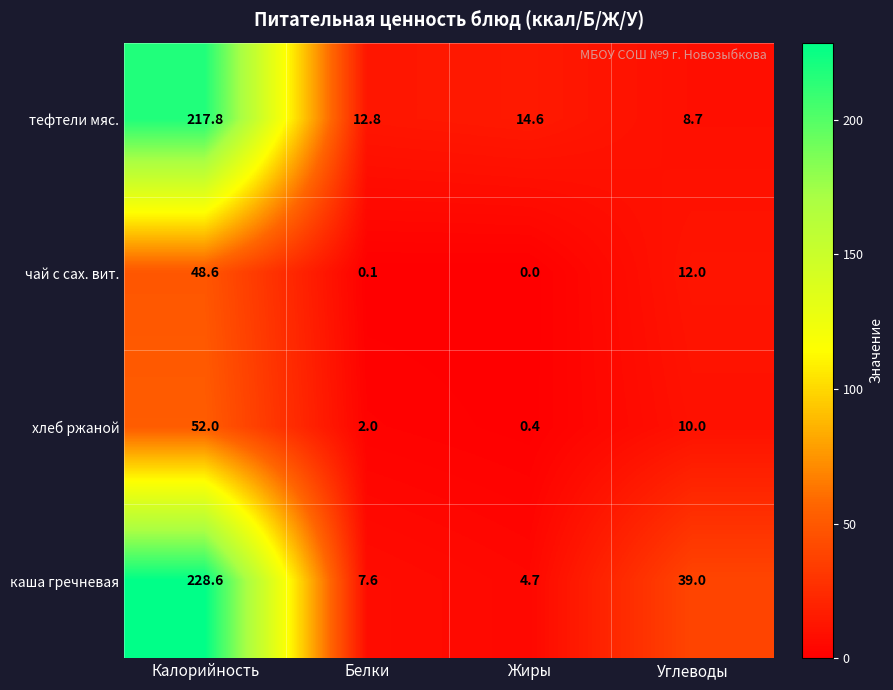

How many values in the хлеб ржаной series are below 10?

2